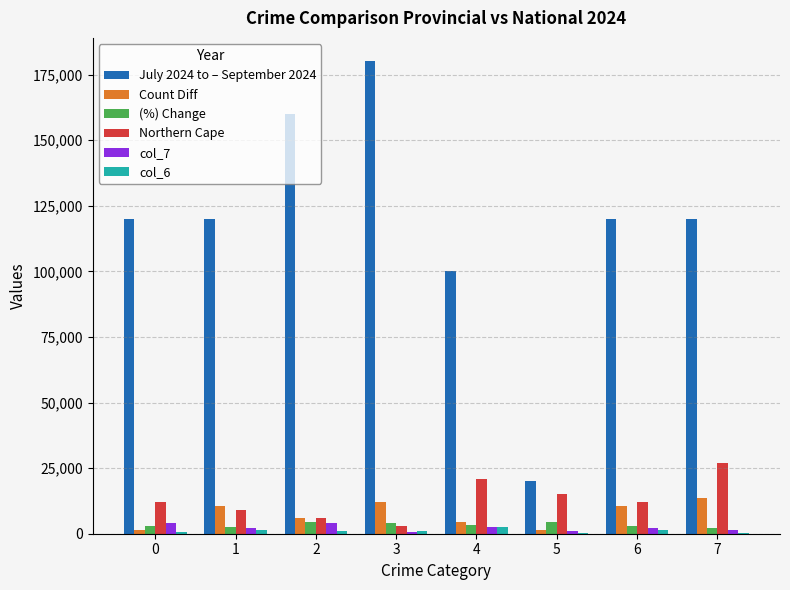

Which series has the largest total across all categories?

July 2024 to – September 2024